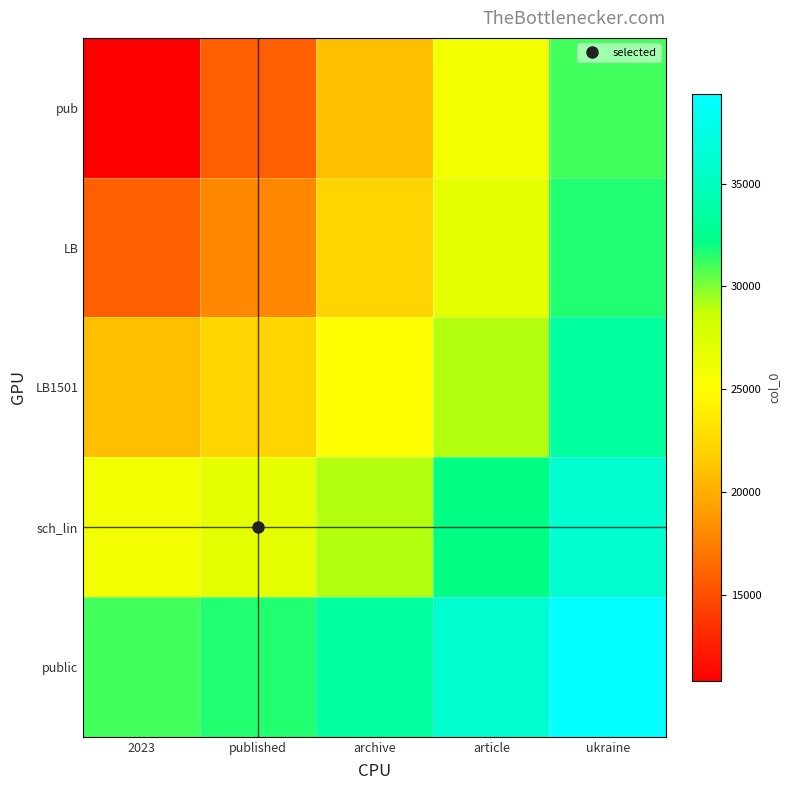

At how many categories does at least one series exceed 19620?

5